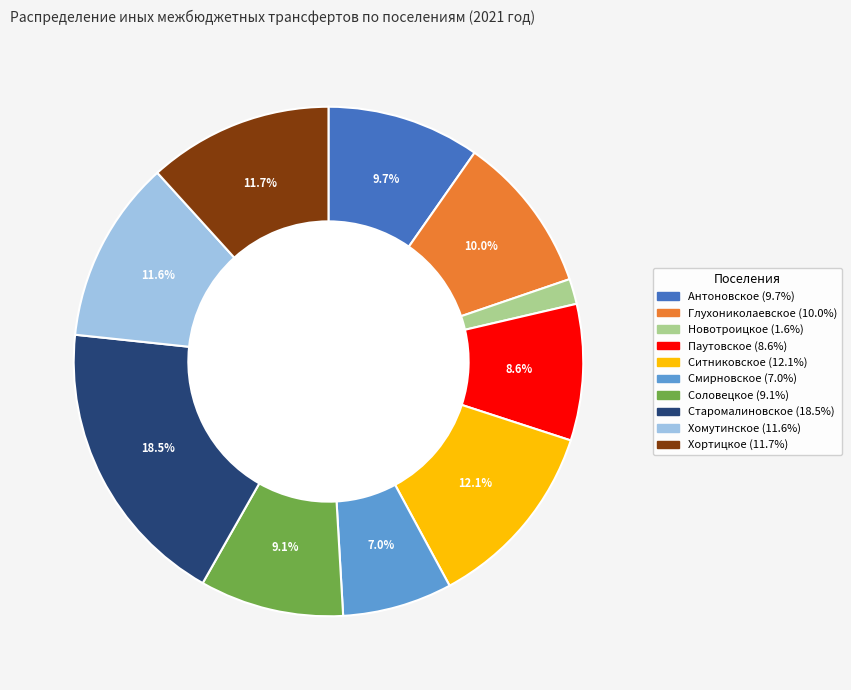

Is there a majority slice in this chart?

No